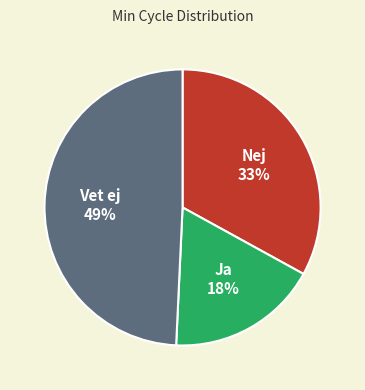

To the nearest percent, what is the average slice percentage?

33%